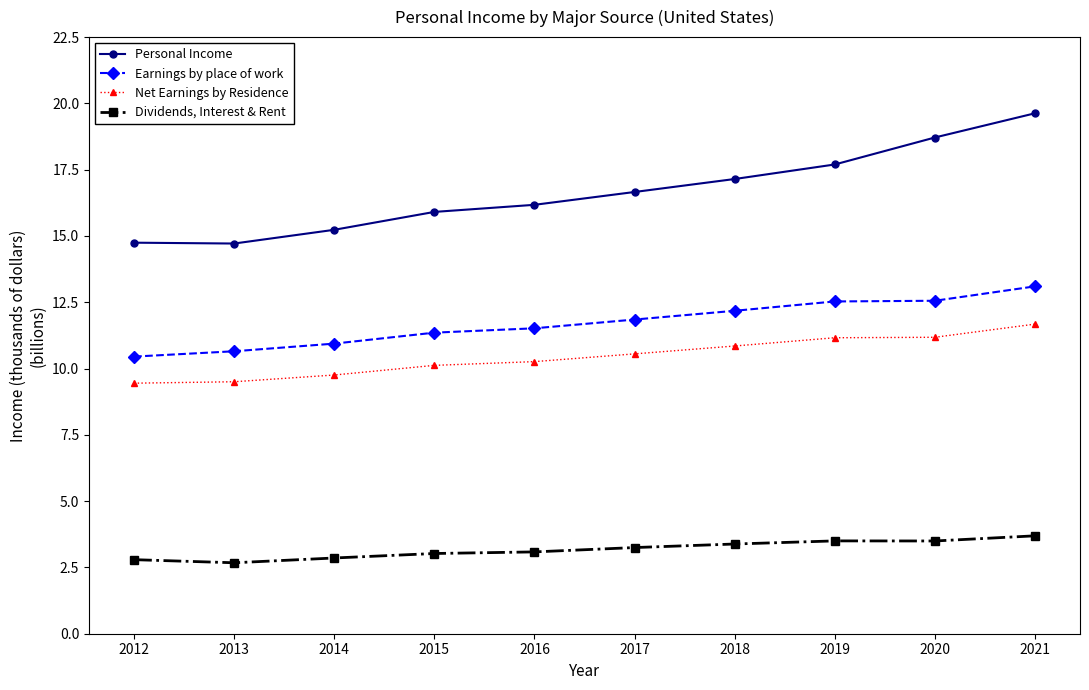

Count the number of categories in the chart.

10